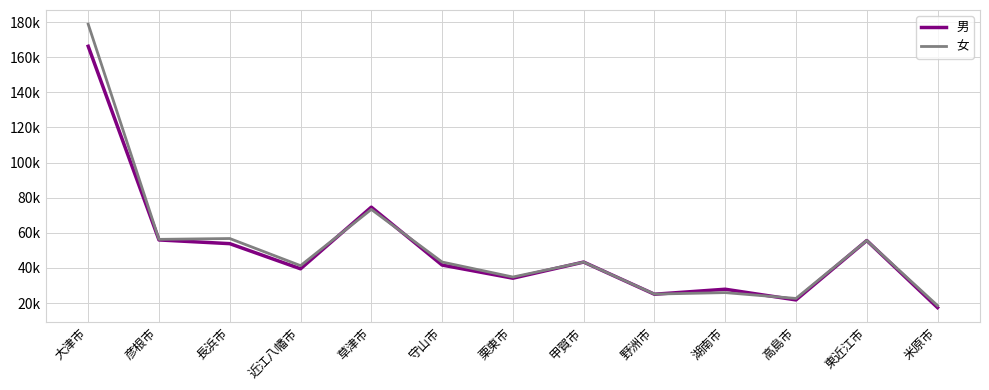

Which series has the largest total across all categories?

女